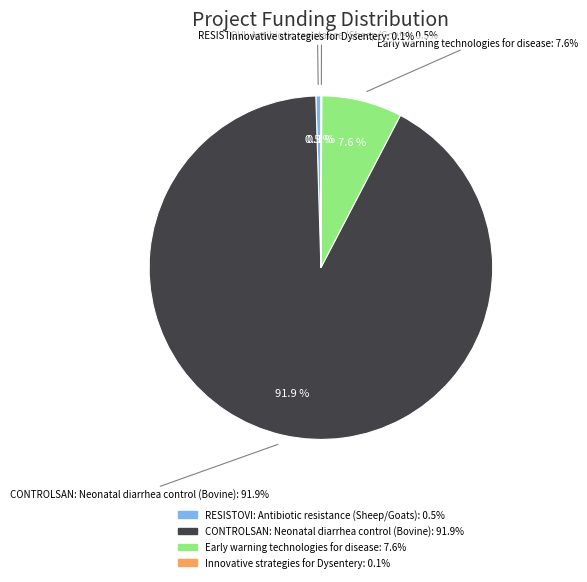

True or false: Innovative strategies for Dysentery accounts for 0% of the total.

True